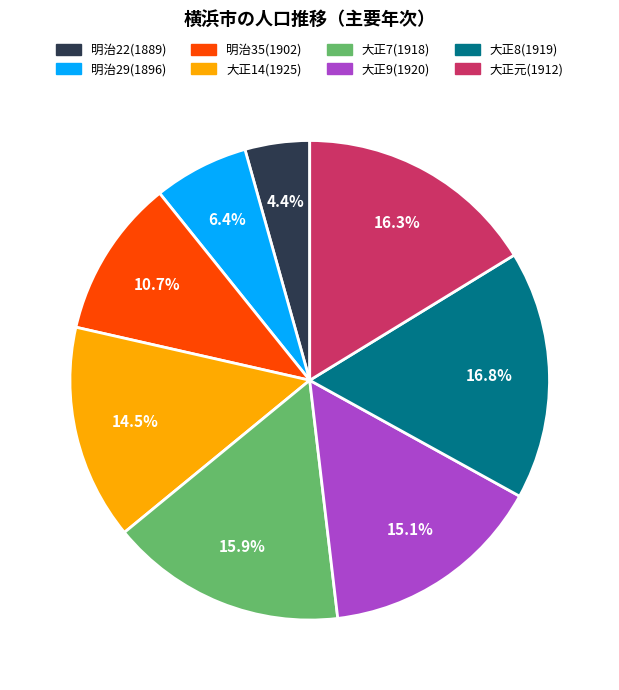

Is there any slice that represents more than half of the pie?

No